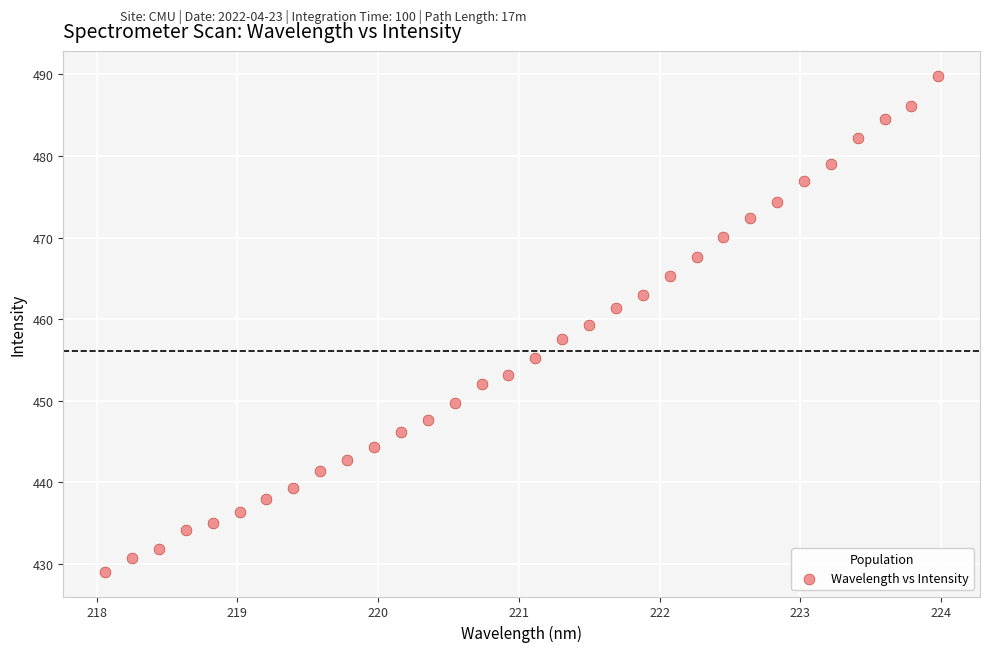

What is the range of Y values (max minus min)?

60.8